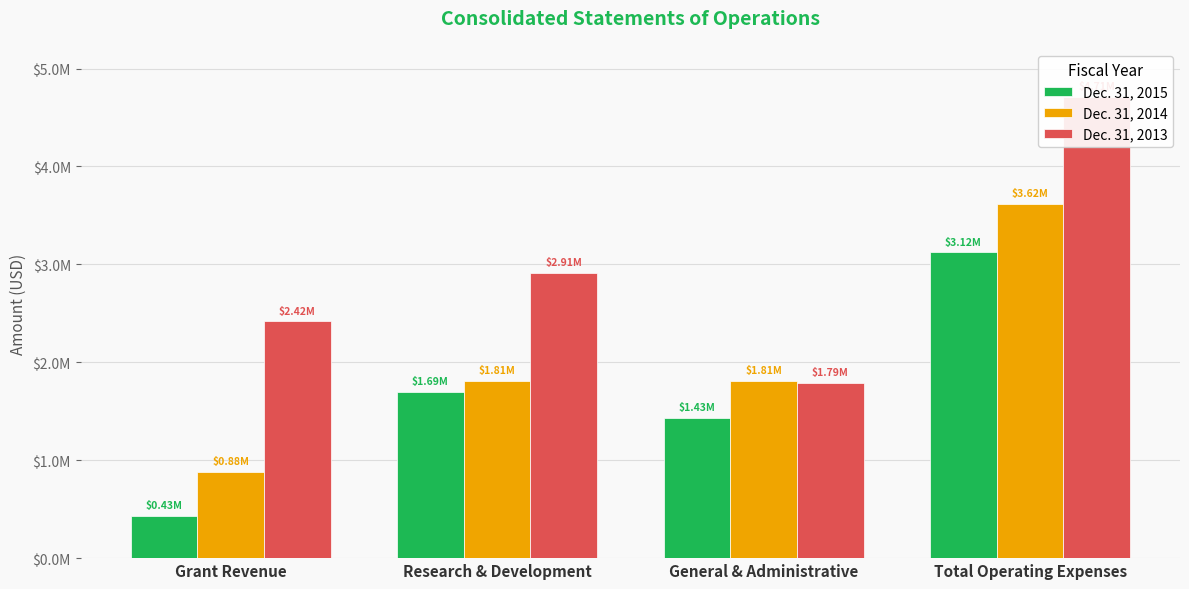

At which label is Dec. 31, 2014 closest to 2251765?

Research & Development